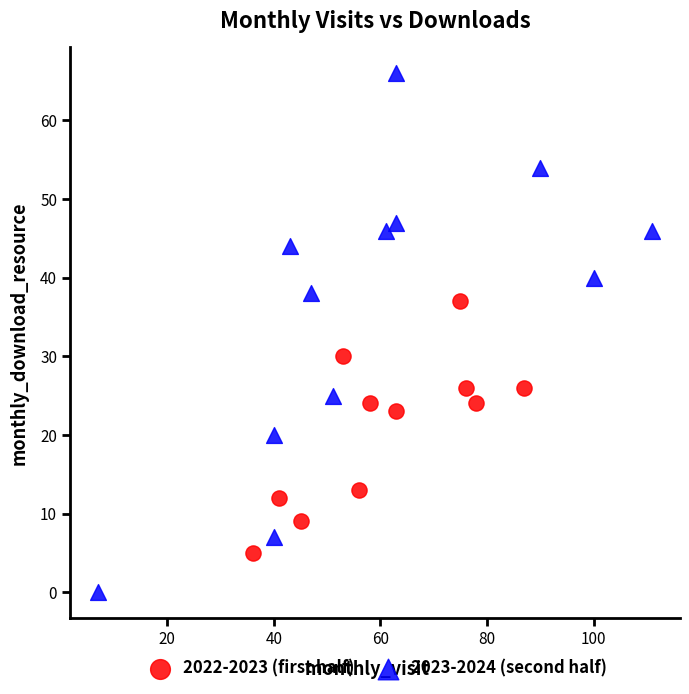

Which series contains the lowest Y value?

2023-2024 (second half)